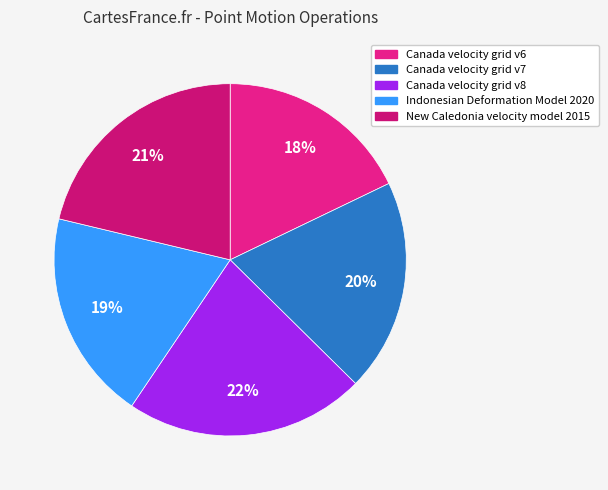

Rank the categories by value from highest to lowest.

Canada velocity grid v8, New Caledonia velocity model 2015, Canada velocity grid v7, Indonesian Deformation Model 2020, Canada velocity grid v6